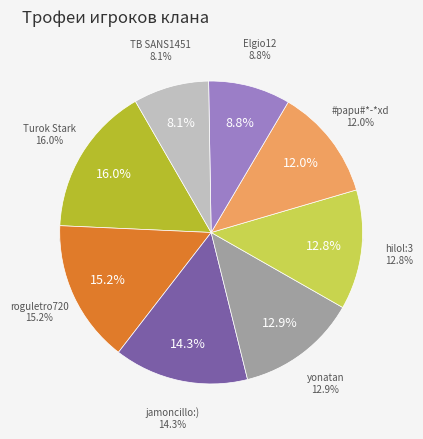

Is it true that hilol:3 is 26% of the pie?

False